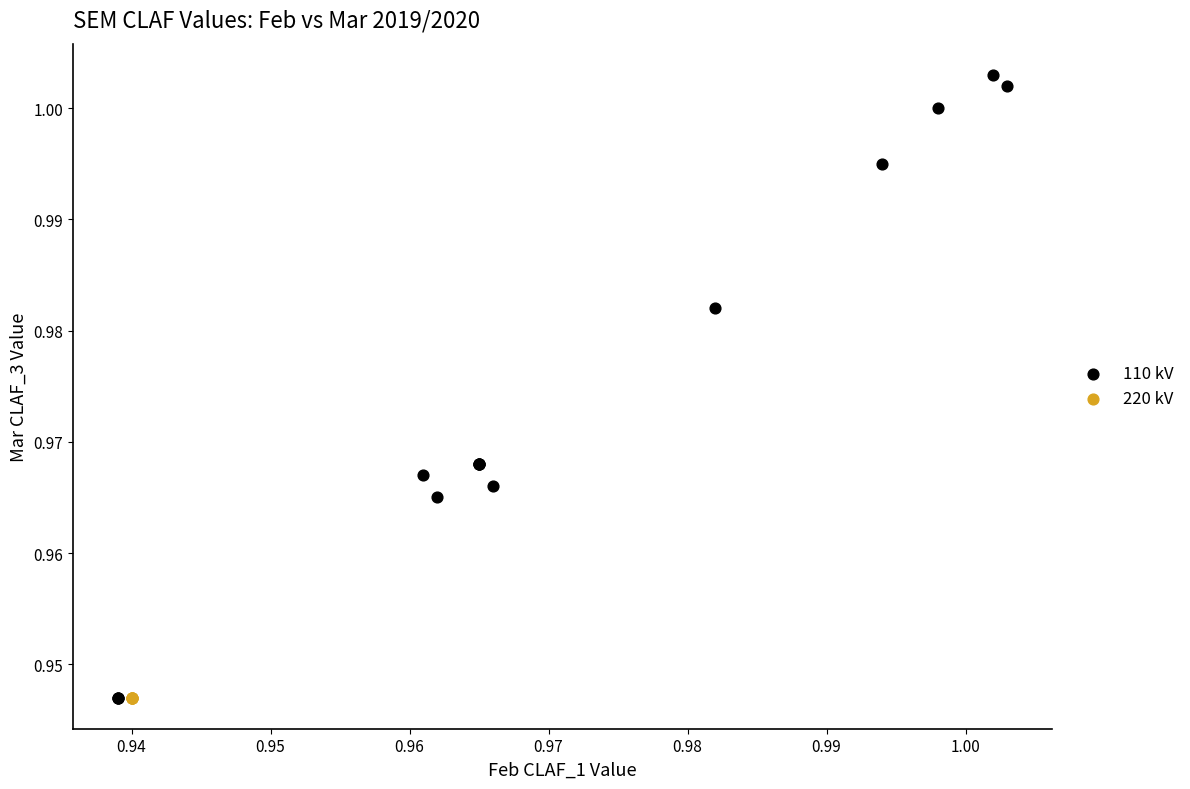

What are all the series names shown in the legend?

110 kV, 220 kV